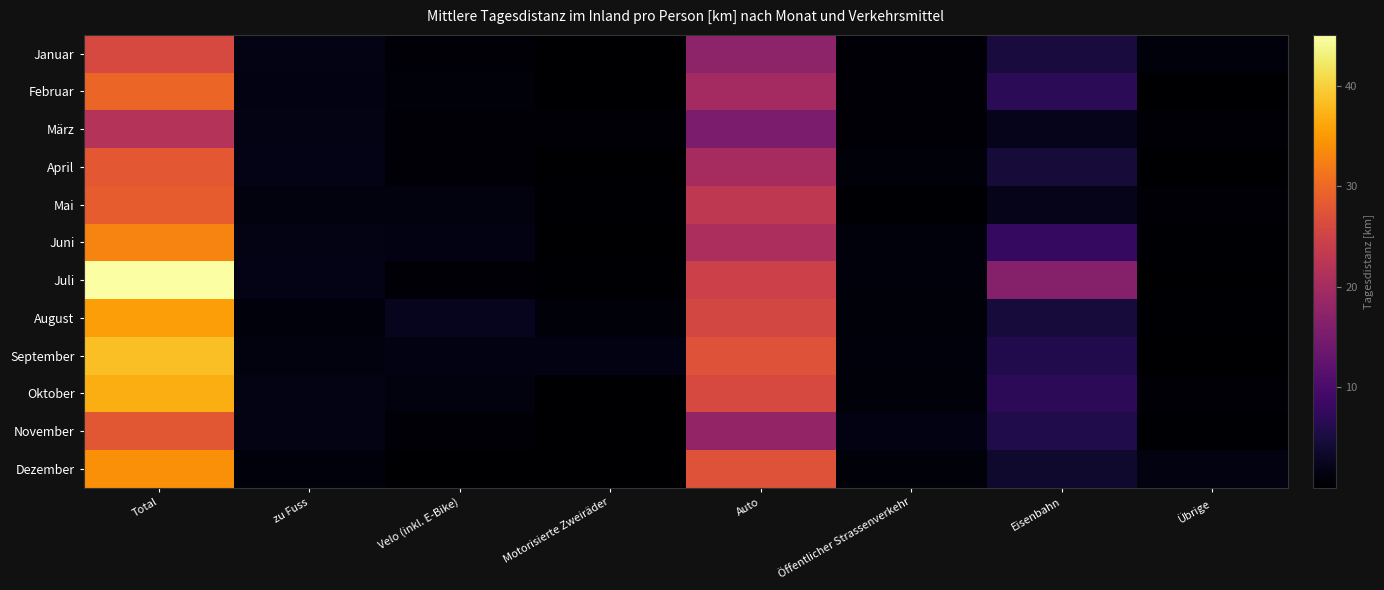

What is the difference between the highest and lowest values at Eisenbahn?

14.3